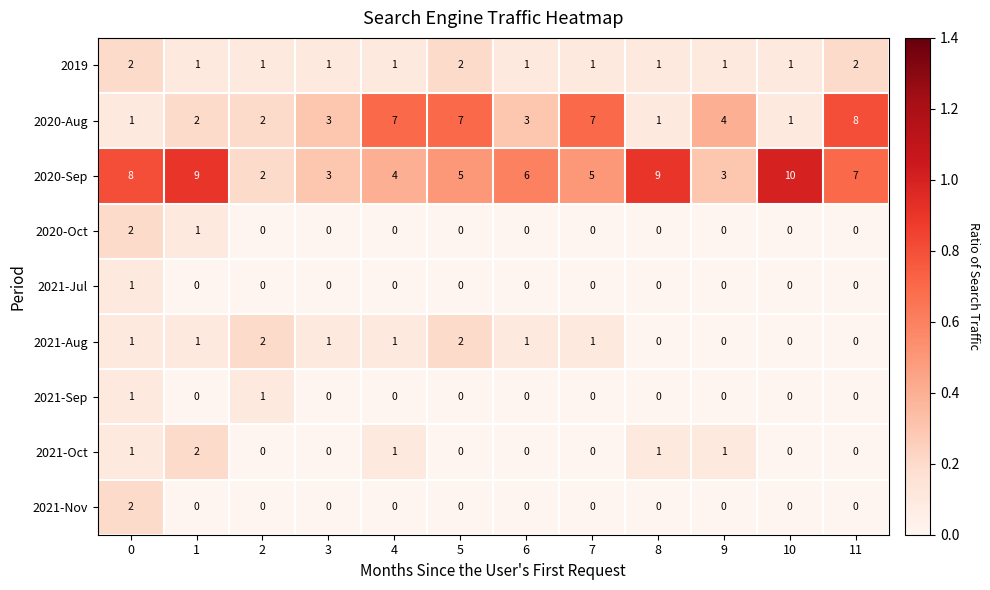

The value of 2020-Aug at 11 is 3. True or false?

False